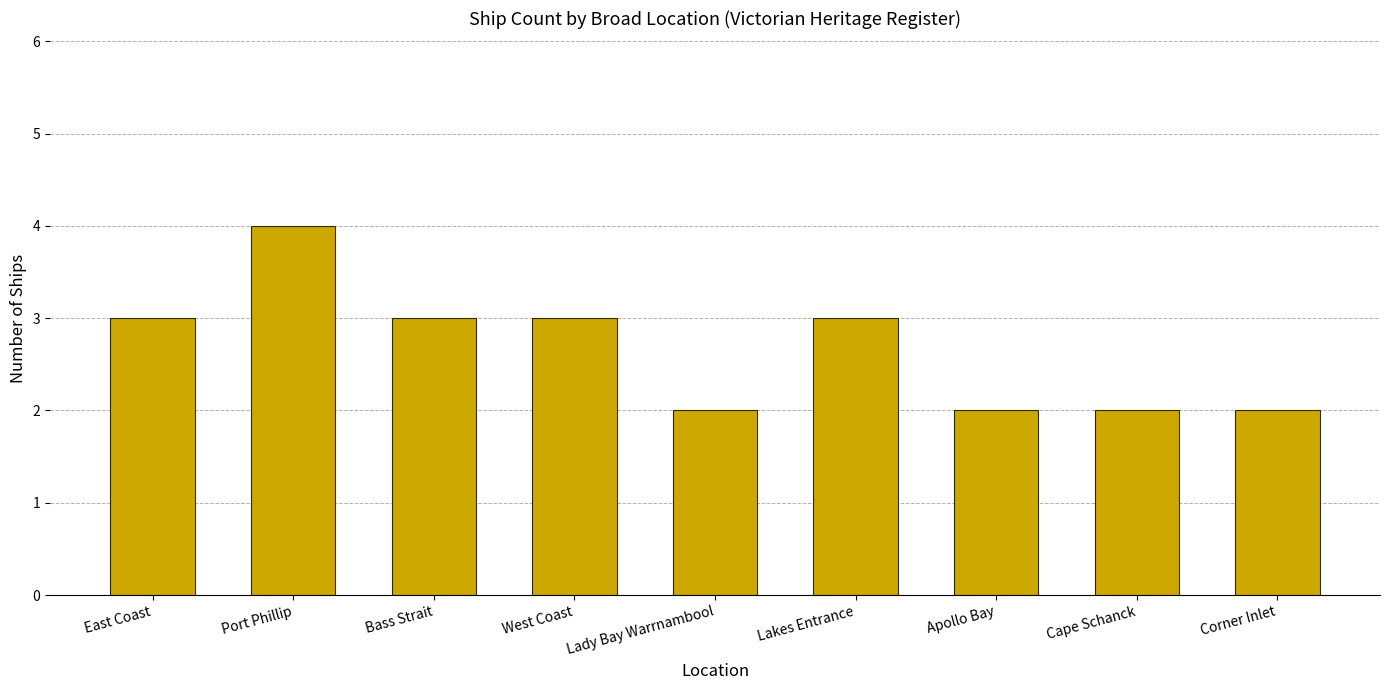

How many values are between 2 and 3?

8